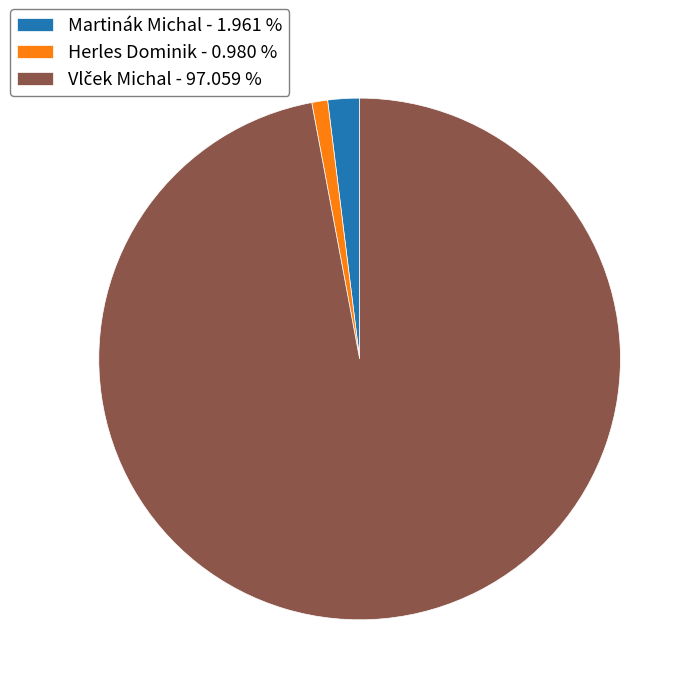

Which has a higher value, Herles Dominik - 0.980 % or Martinák Michal - 1.961 %?

Martinák Michal - 1.961 %